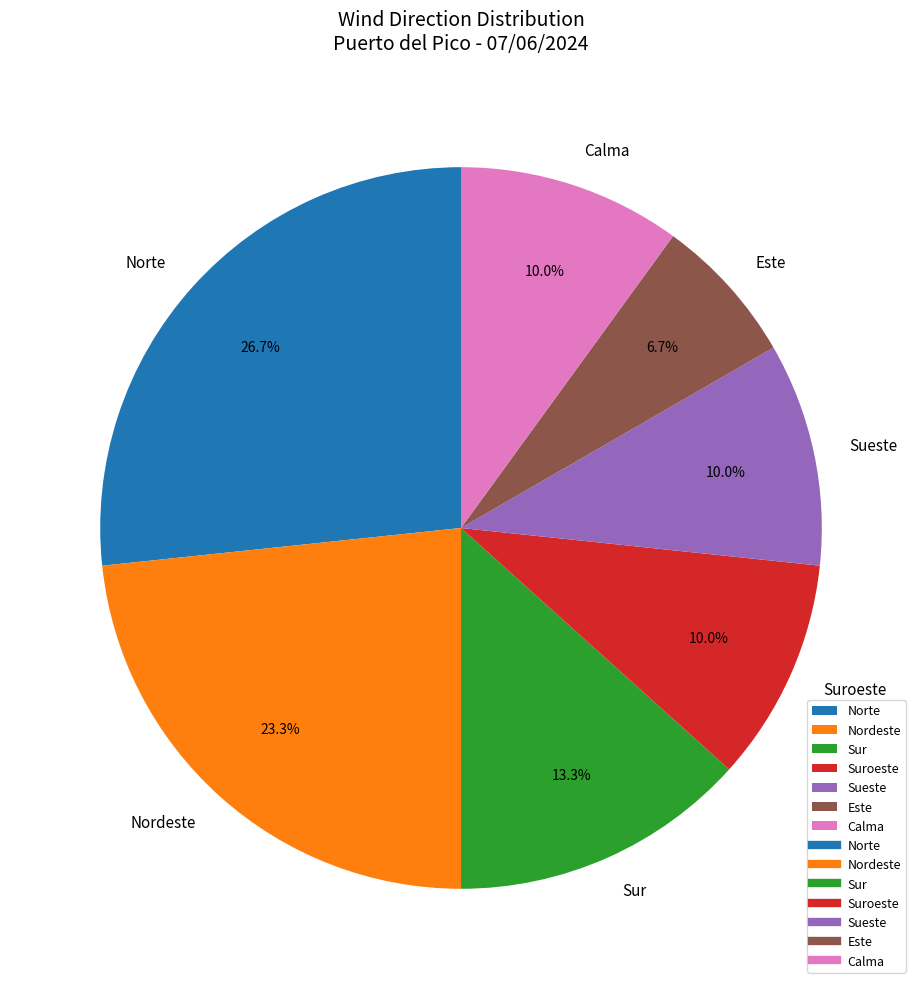

Is Este the majority of the pie?

No